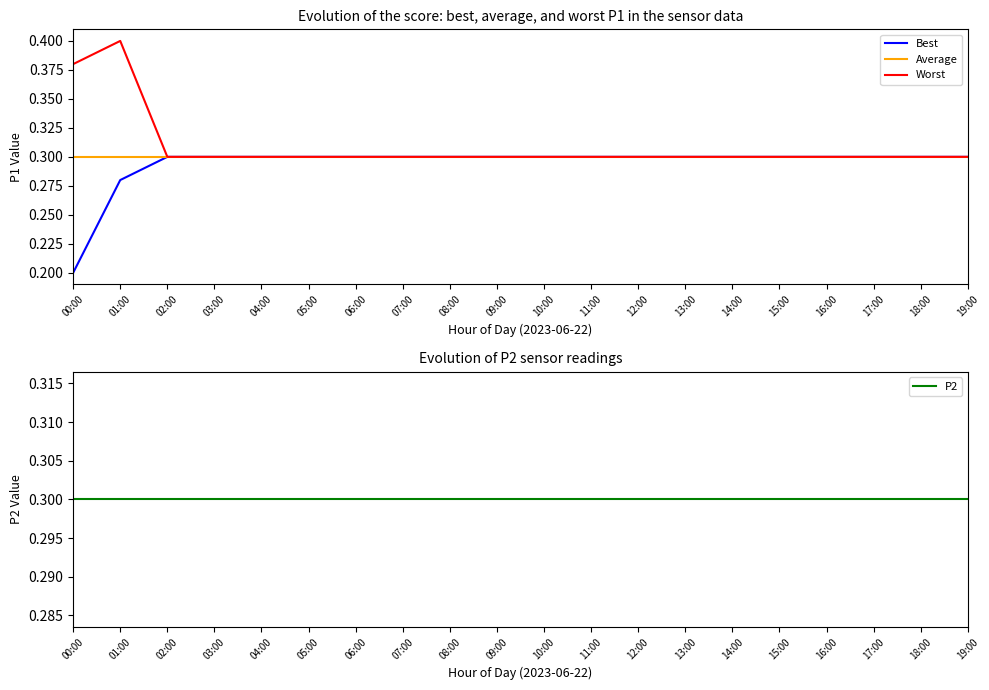

True or false: Best has more than 2 interior local peaks.

False